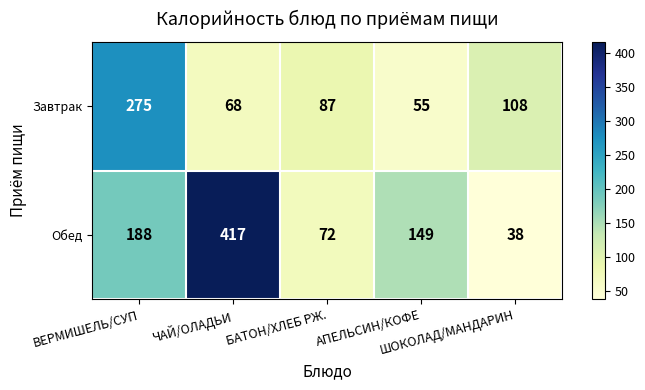

Rank the series by their maximum value, from highest to lowest.

Обед, Завтрак